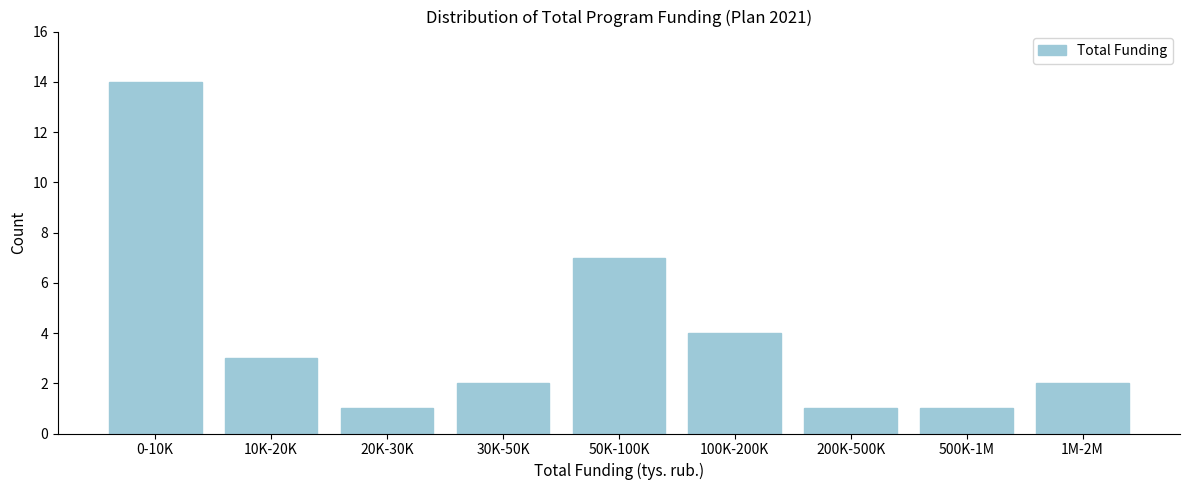

Reading left to right, transcribe all the data shown in this chart.

14	3	1	2	7	4	1	1	2